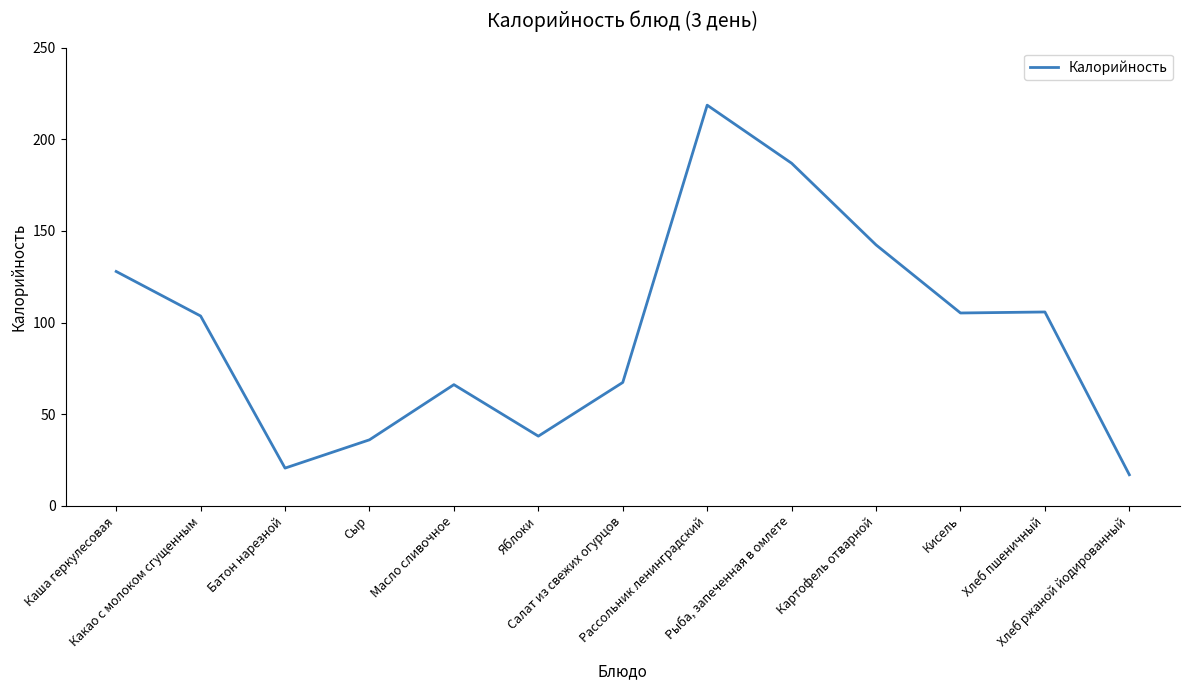

Where does the data first go above 103?

Каша геркулесовая